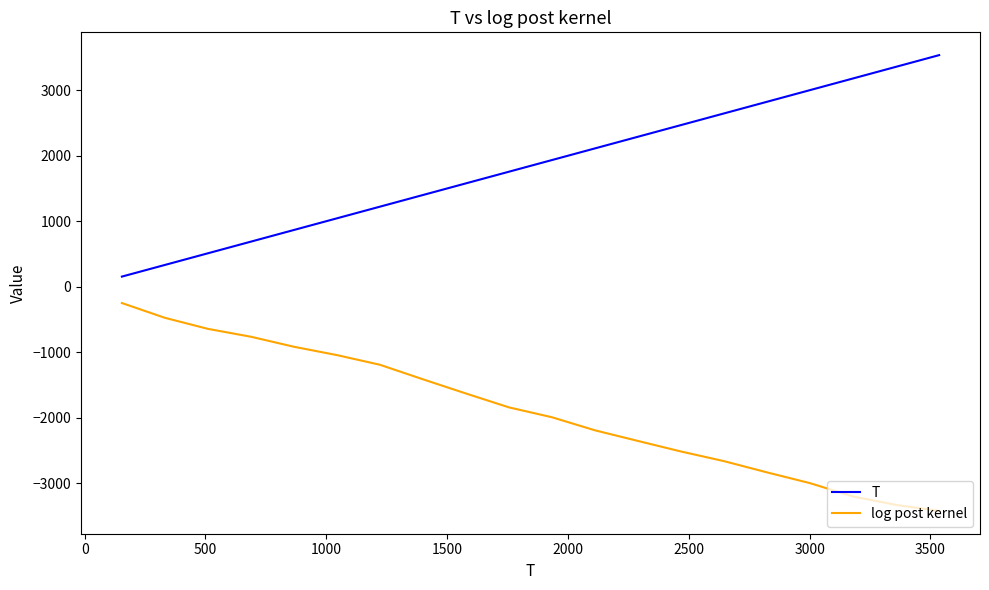

What is the smallest value displayed?

-3424.4